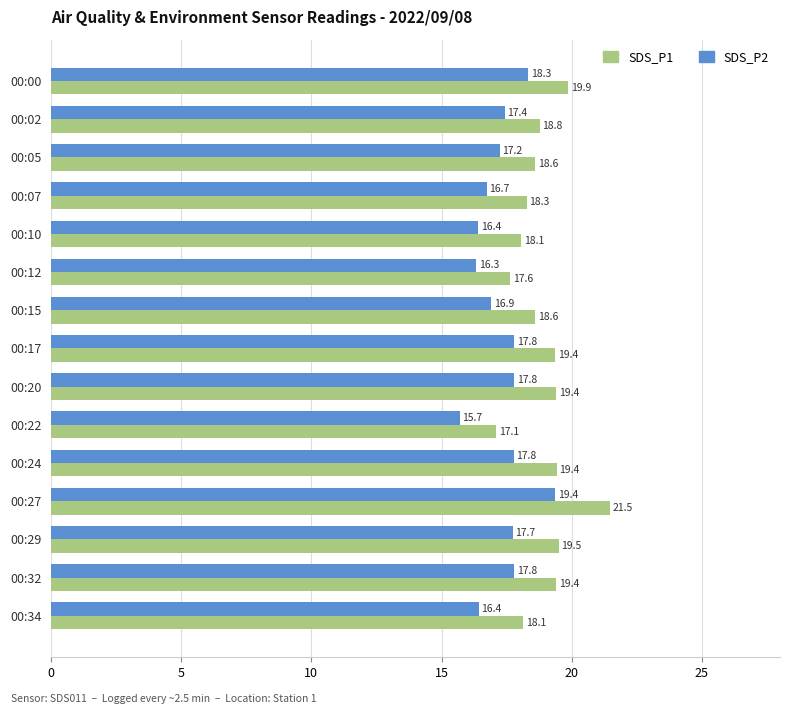

What is the difference between the second highest and second lowest values in the SDS_P1 series?

2.2